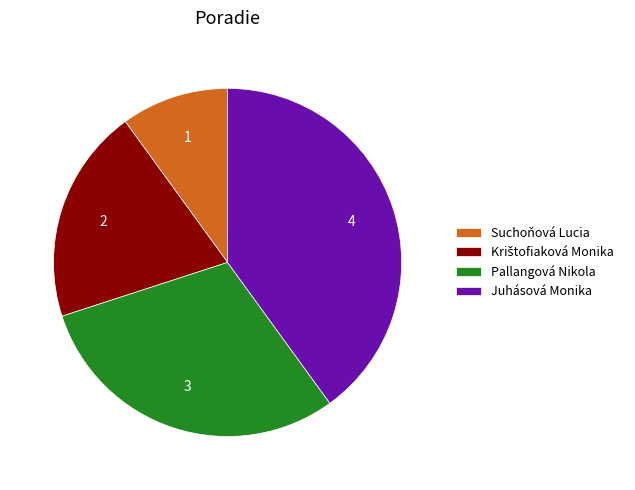

What is the largest slice in the pie chart?

Juhásová Monika